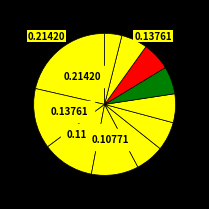

Does any single category account for the majority?

No